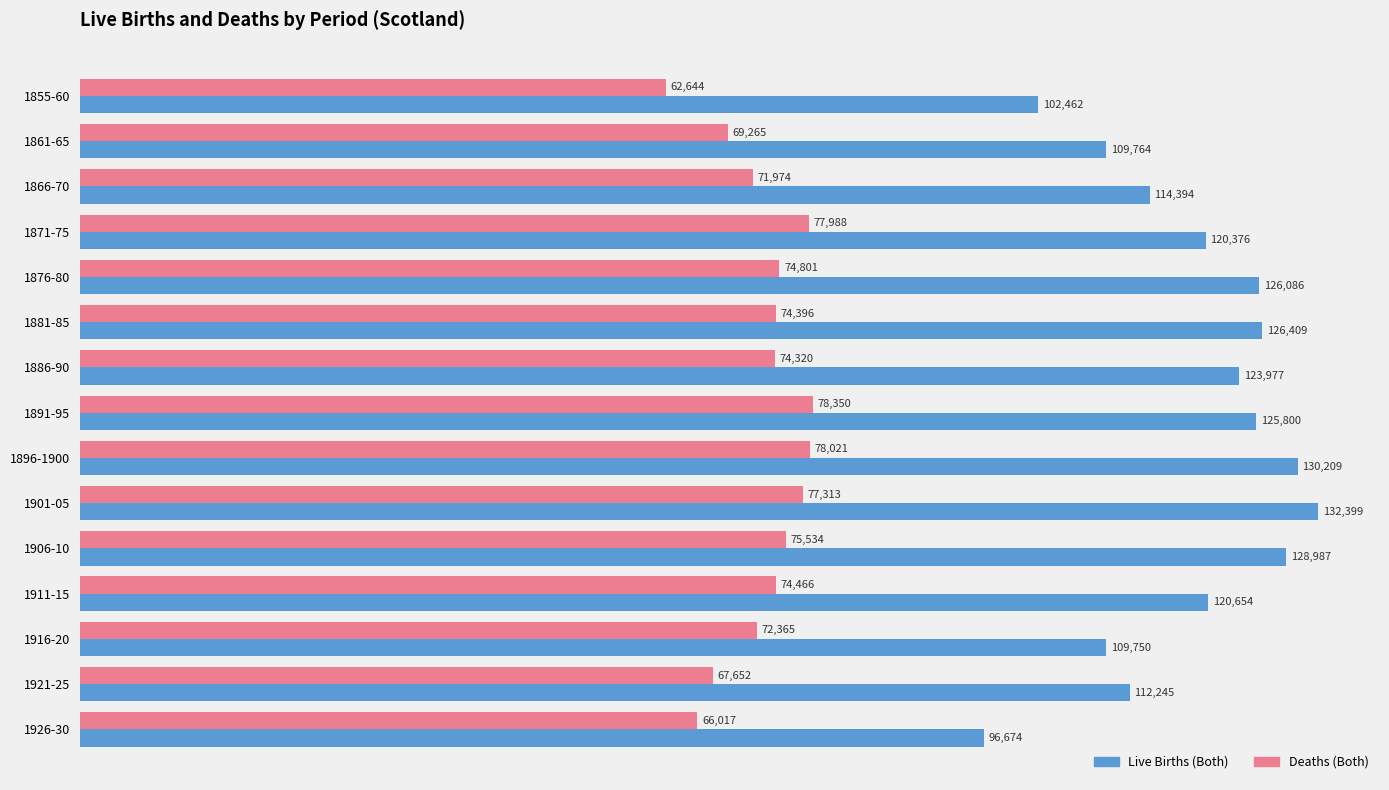

List the labels in order of Deaths (Both) value, largest first.

1891-95, 1896-1900, 1871-75, 1901-05, 1906-10, 1876-80, 1911-15, 1881-85, 1886-90, 1916-20, 1866-70, 1861-65, 1921-25, 1926-30, 1855-60